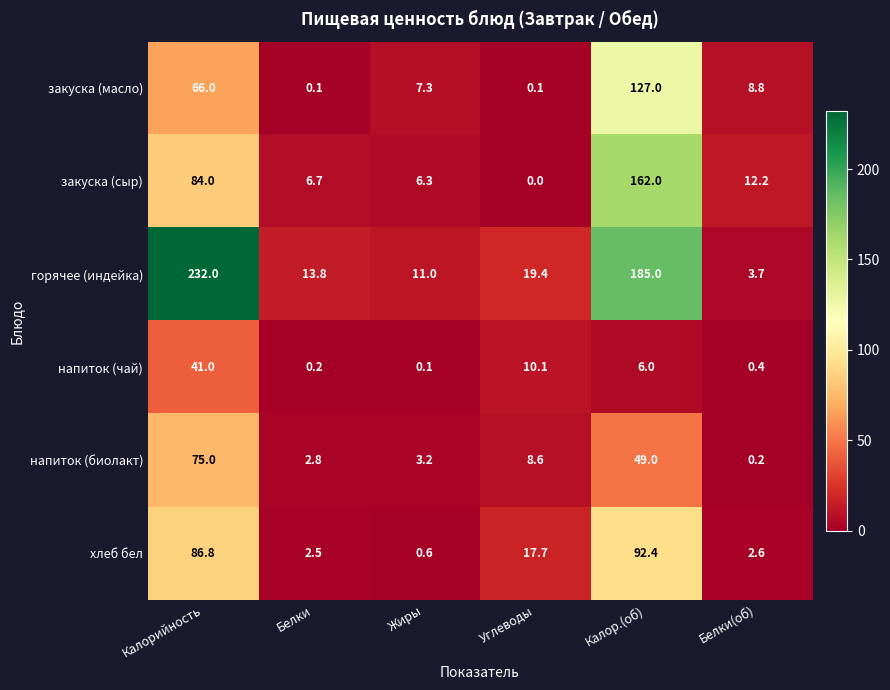

Which series changed the most between Жиры and Углеводы?

хлеб бел